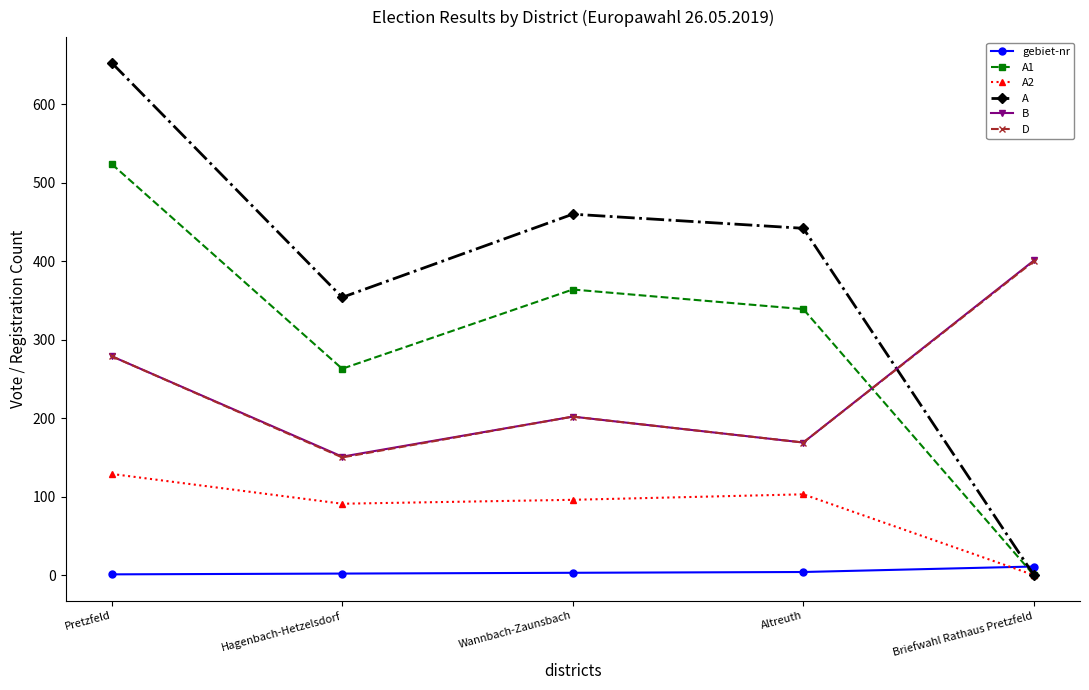

The D series shows 279 at Pretzfeld. True or false?

True